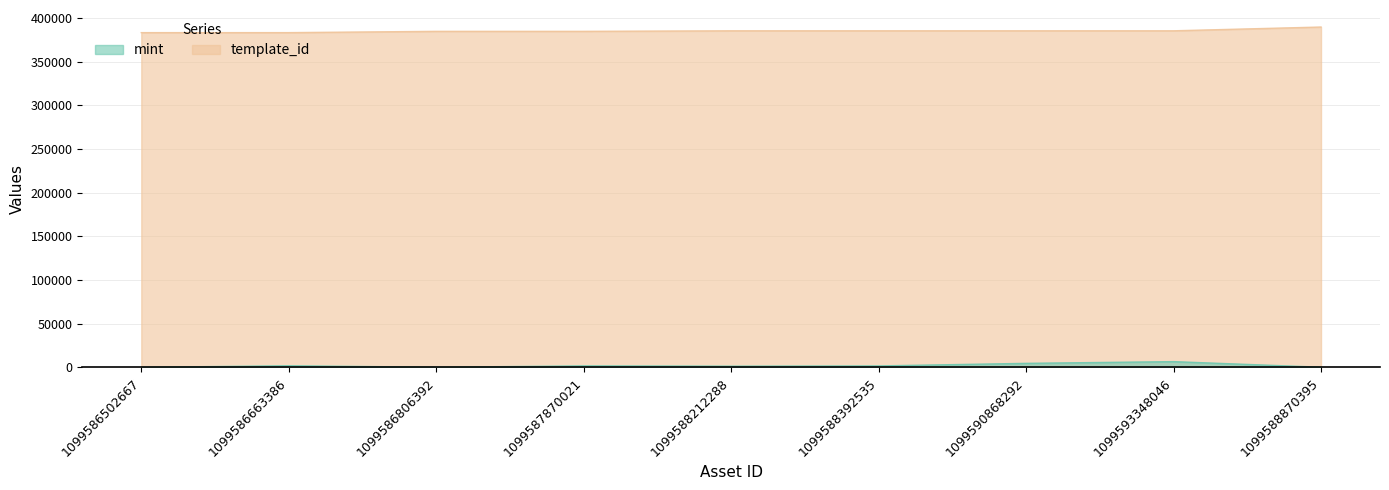

True or false: template_id has a value of 219344 at 1099593348046.

False